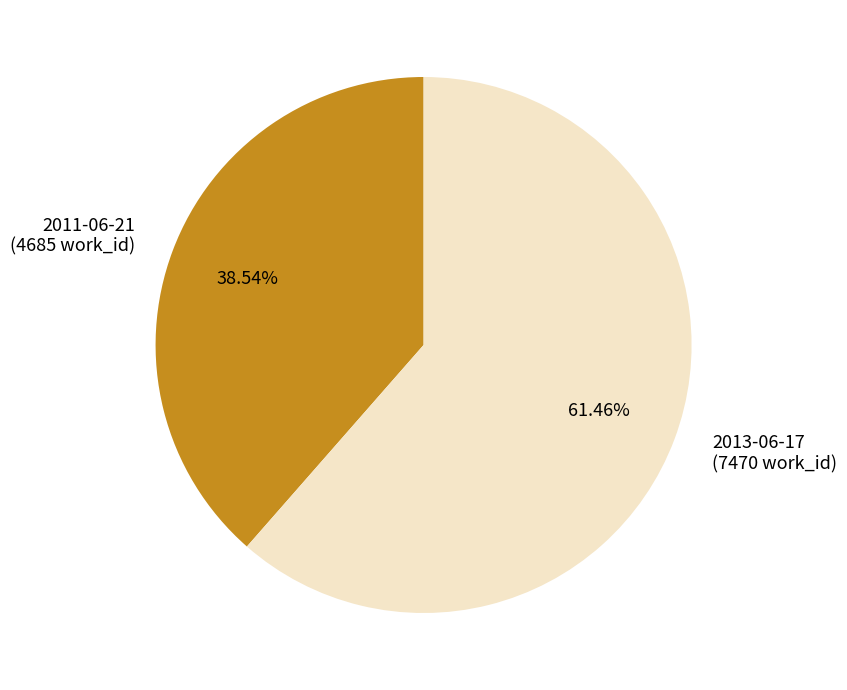

Count the number of slices in the pie.

2